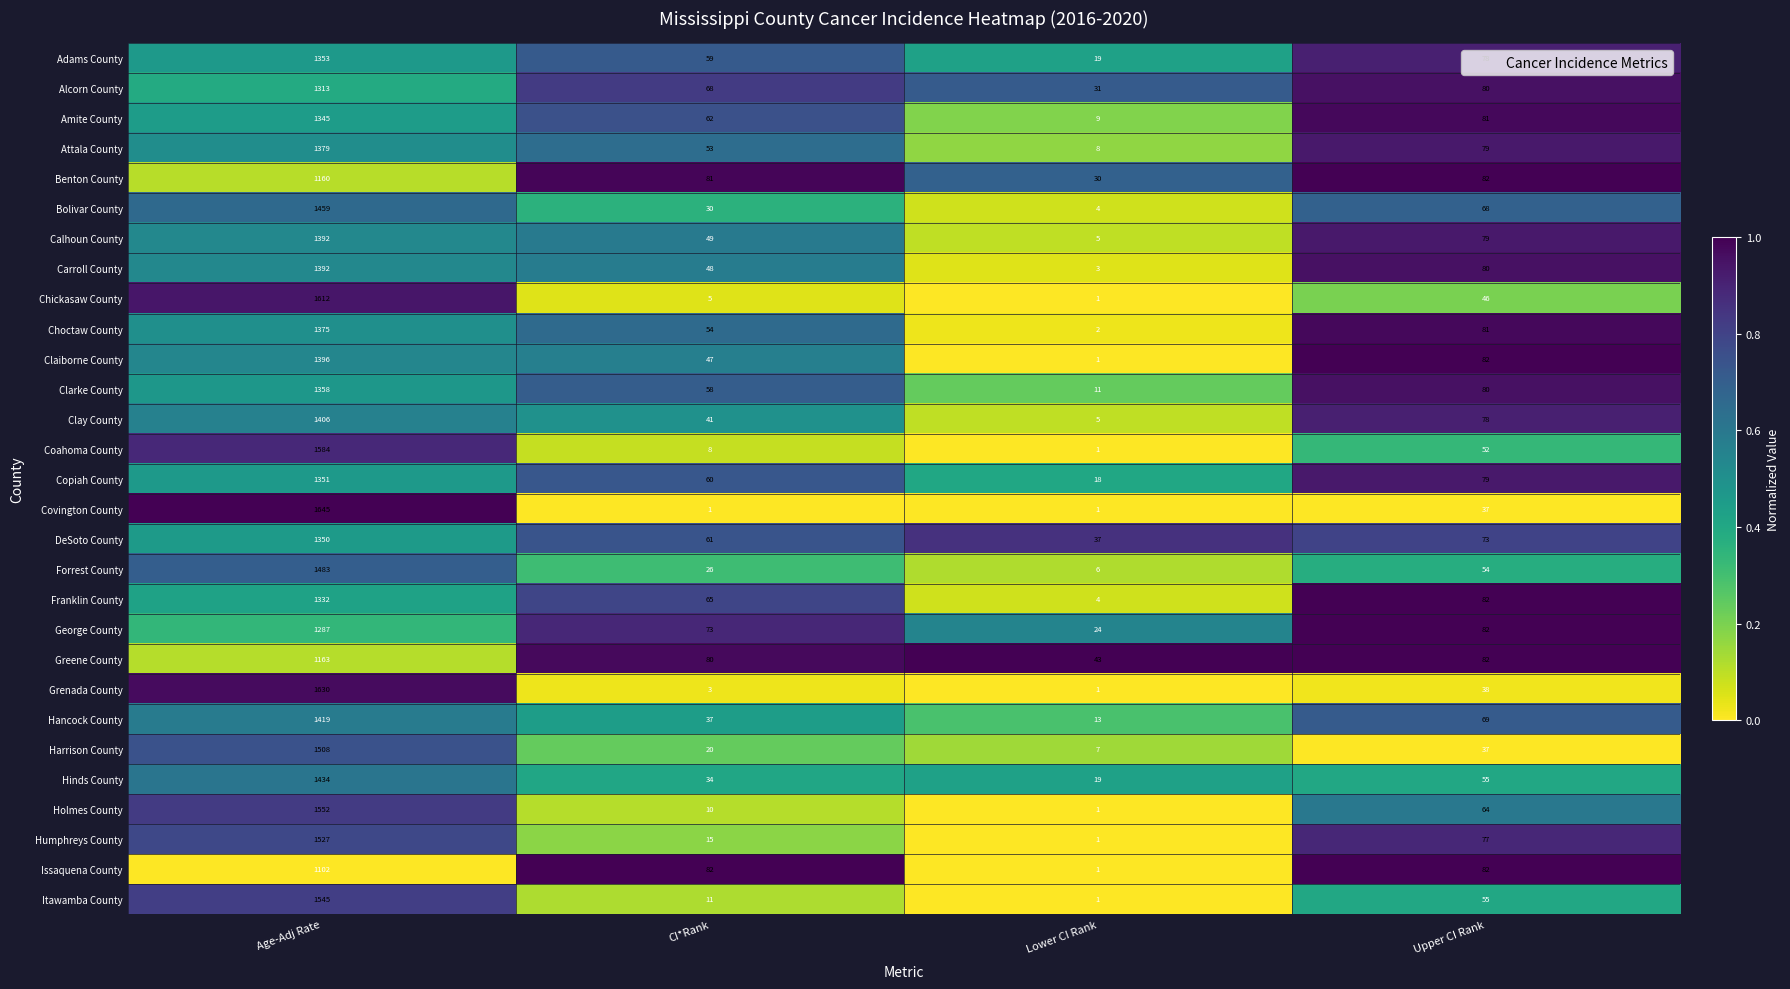

Count the number of categories in the chart.

4